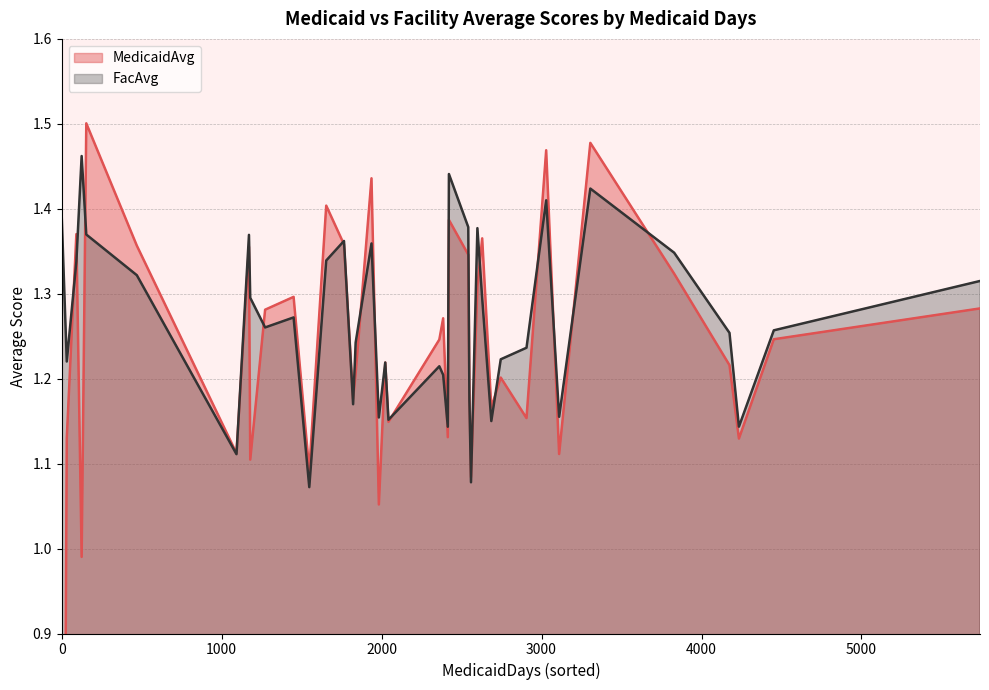

What is the sum of the FacAvg values at 125 and 2414?

2.6